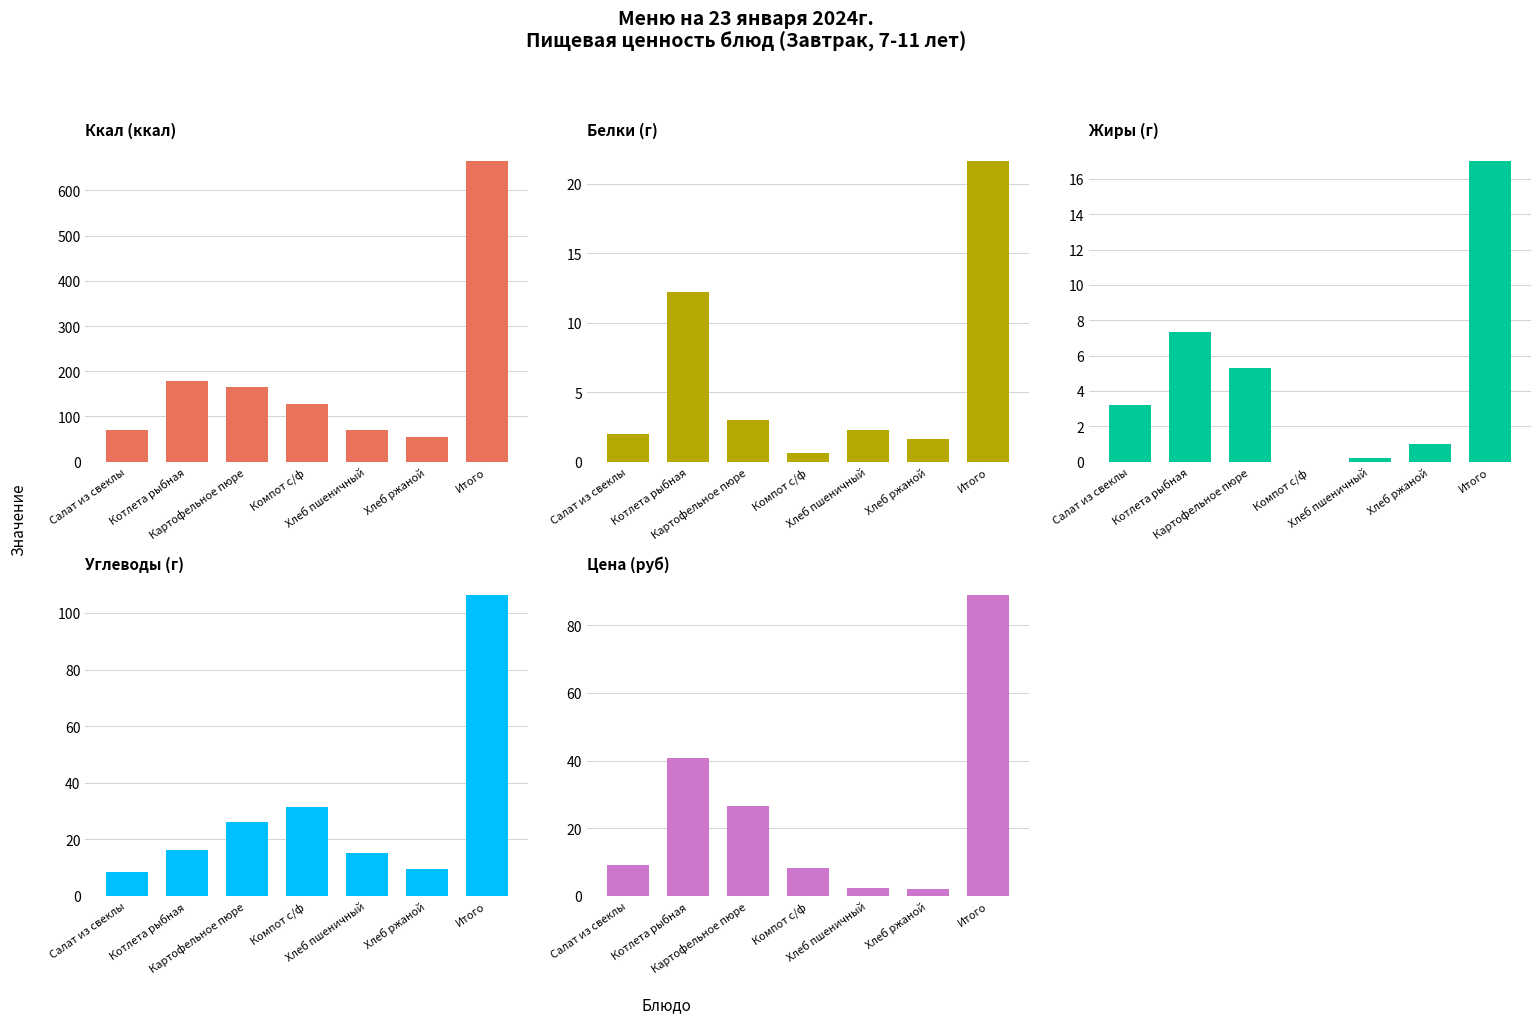

Is it true that у equals 42.8 at Компот с/ф?

False